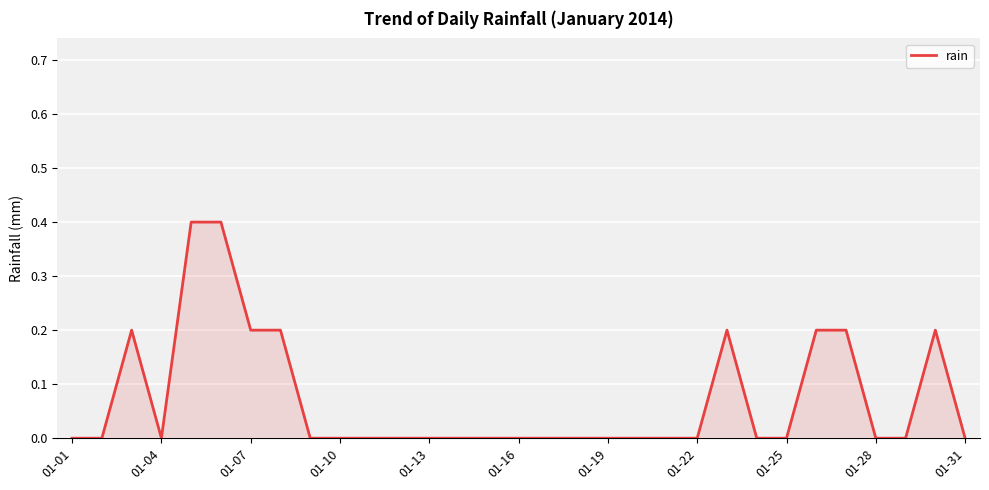

Reading left to right, extract all data points from this chart.

0.0	0.0	0.2	0.0	0.4	0.4	0.2	0.2	0.0	0.0	0.0	0.0	0.0	0.0	0.0	0.0	0.0	0.0	0.0	0.0	0.0	0.0	0.2	0.0	0.0	0.2	0.2	0.0	0.0	0.2	0.0